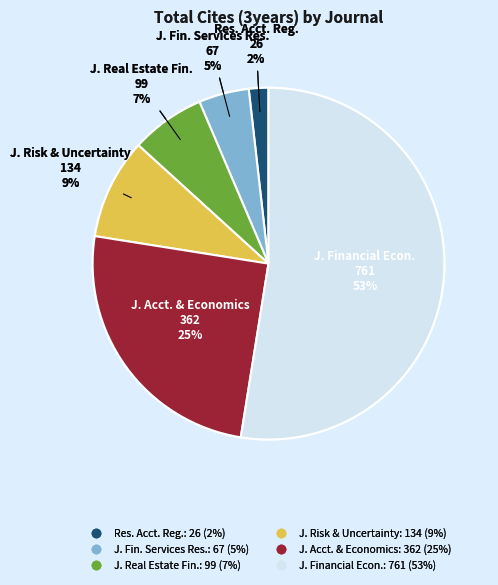

Does any single category account for the majority?

Yes